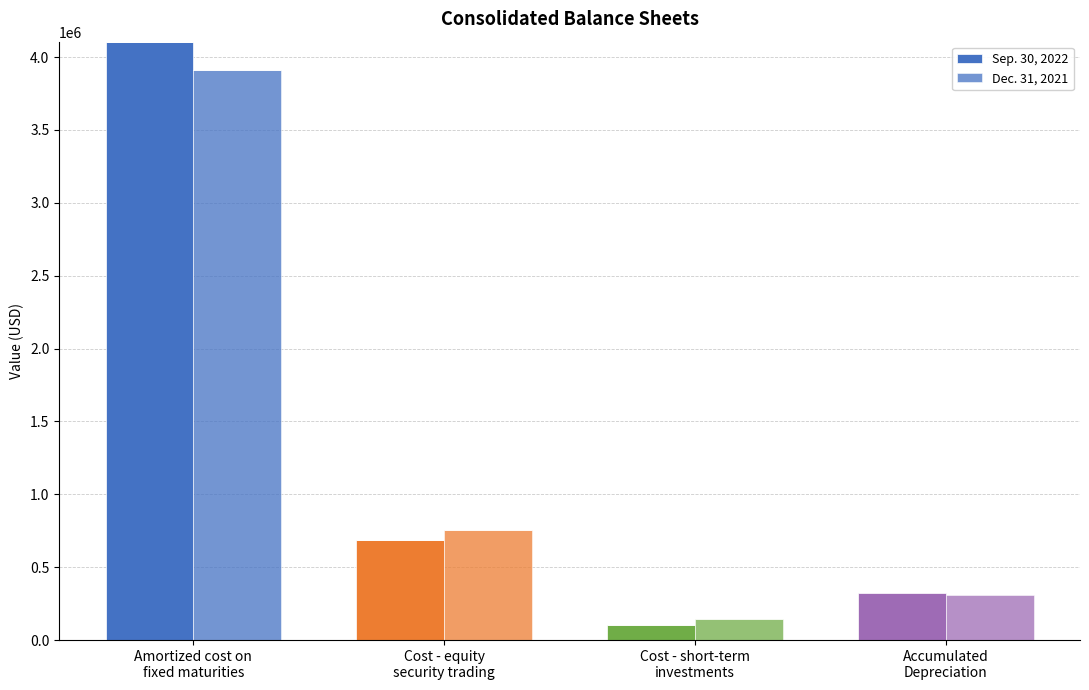

At how many categories does at least one series exceed 2252688?

1